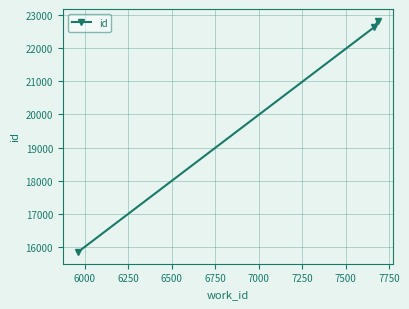

What is the difference between the maximum and second lowest values?

203